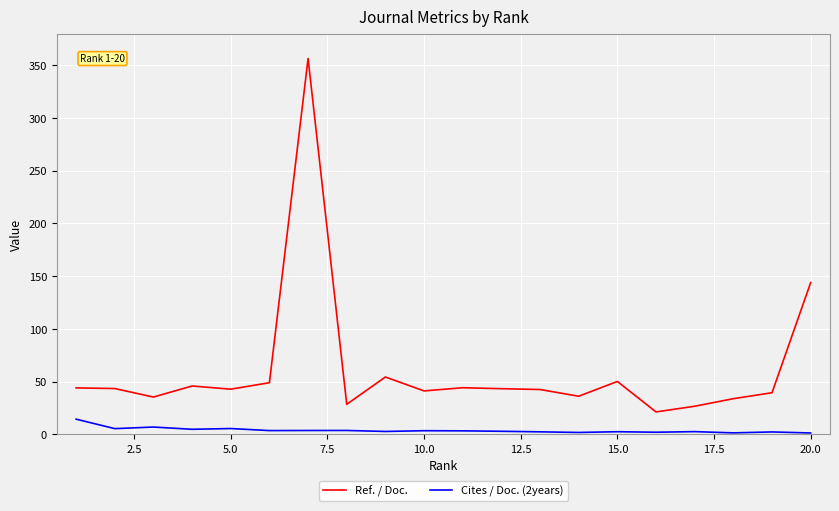

How many values in the Ref. / Doc. series exceed 43?

10